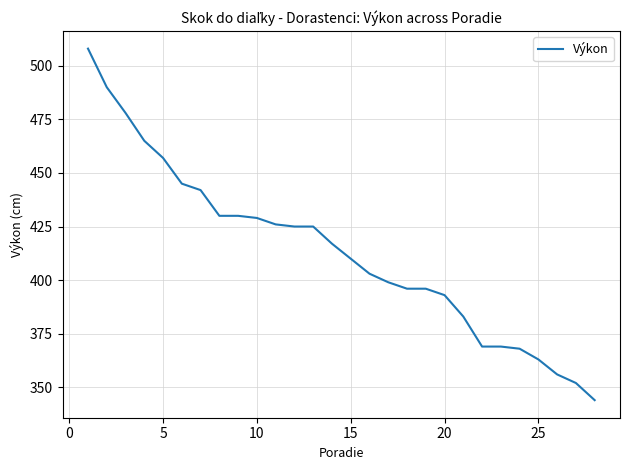

Reading left to right, what are all the values shown in this chart?

508	490	478	465	457	445	442	430	430	429	426	425	425	417	410	403	399	396	396	393	383	369	369	368	363	356	352	344